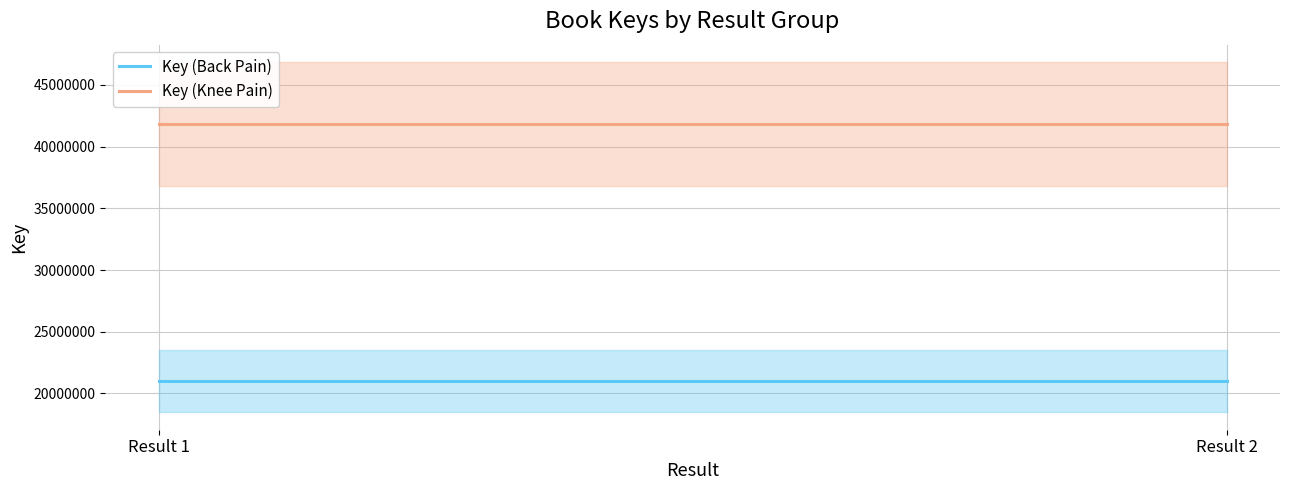

What is the value of the Key (Knee Pain) point at the 1st from the left?

41824534